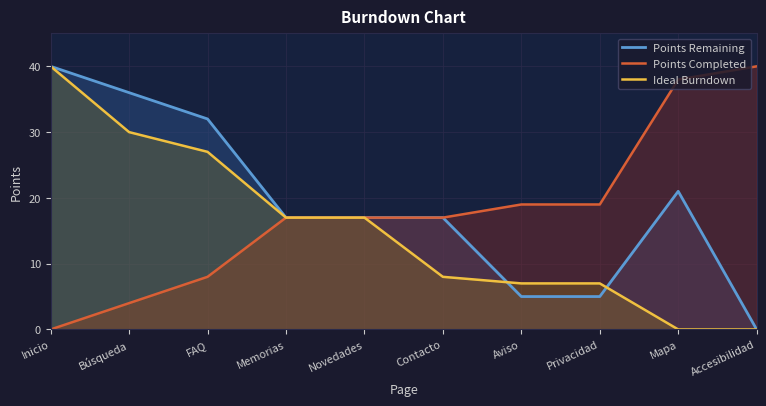

Is it true that Points Completed equals 29 at Contacto?

False